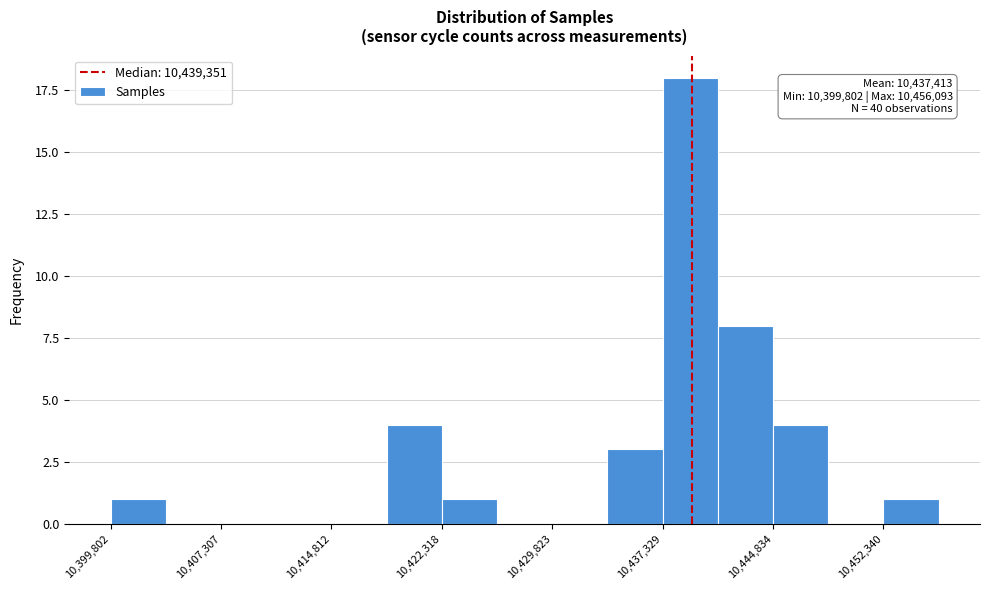

Read against the x-axis, roughly where is the centre of the tallest bar?

10439000